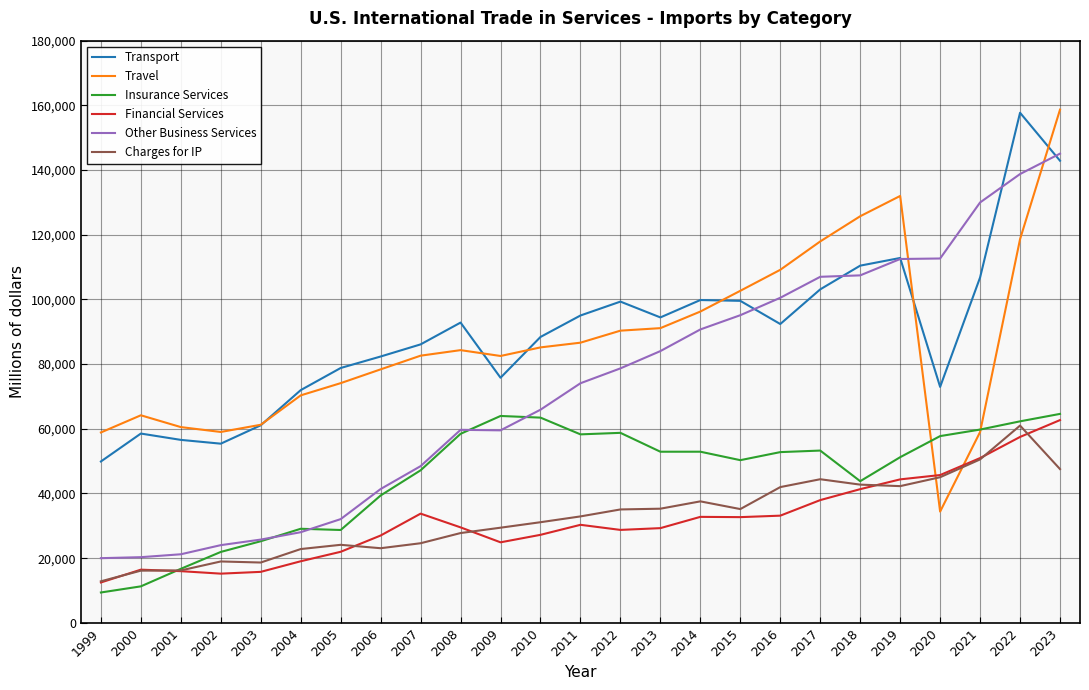

True or false: Charges for IP and Transport intersect in this chart.

False